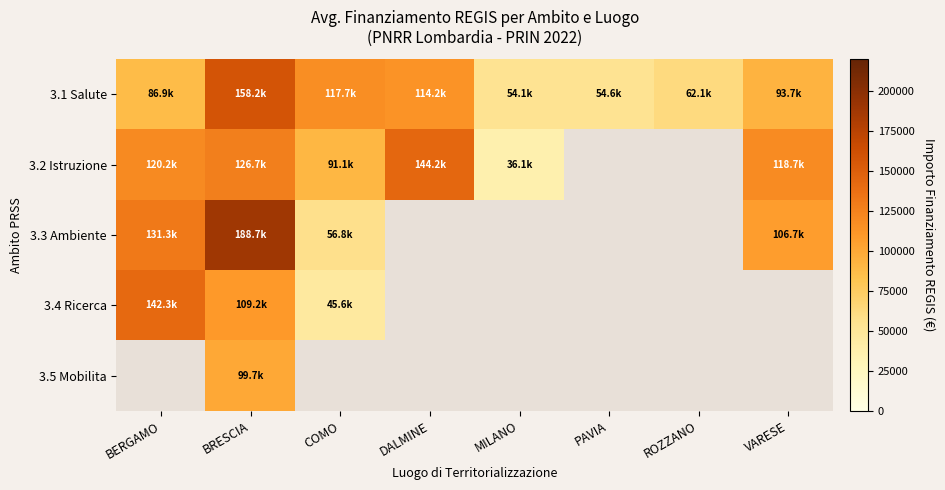

At which label does 3.2 Istruzione reach its peak?

DALMINE